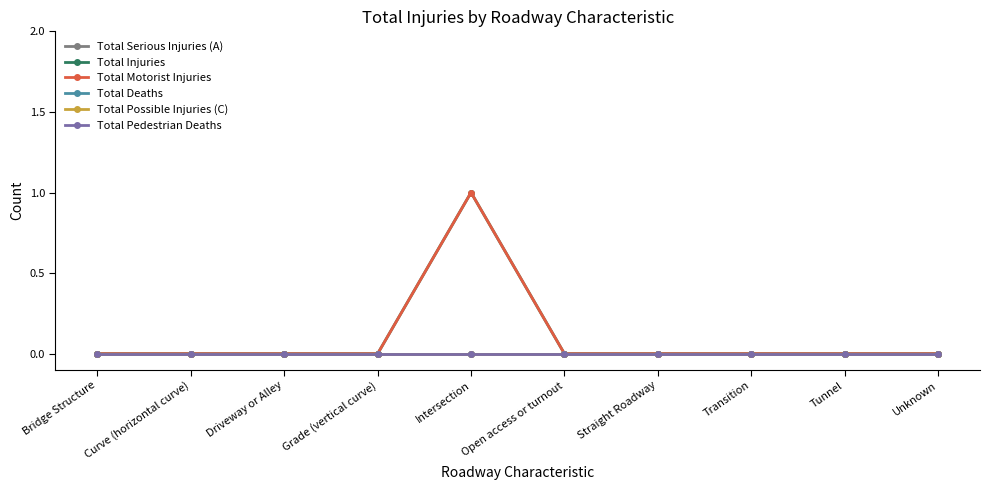

What position from the left is Grade (vertical curve)?

4